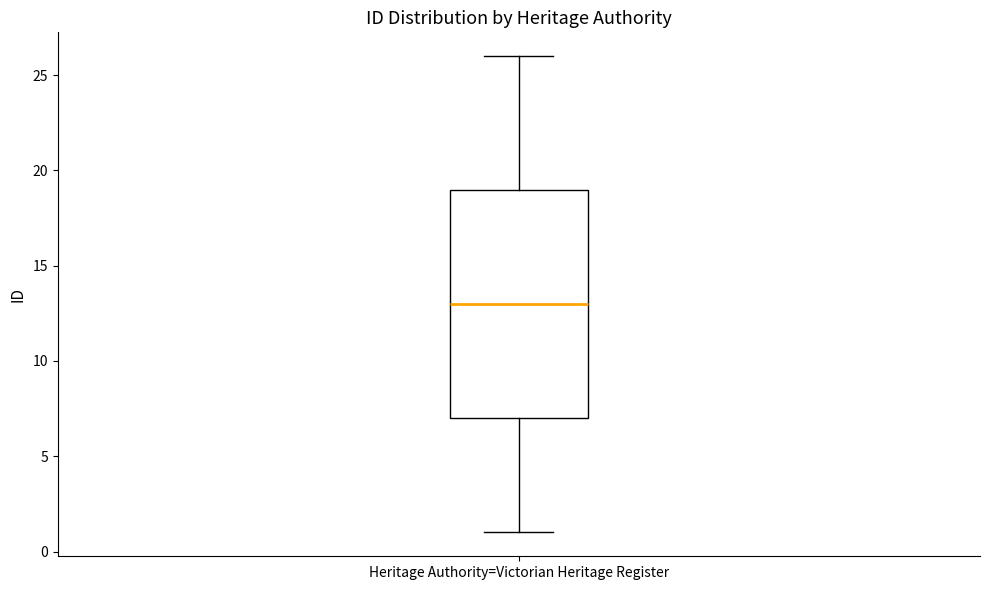

Transcribe this box plot: give where the median line is, the range the box spans, and where the two whiskers end, as read against the y-axis. The values are not printed on the chart, so give them approximately, as read against the axis.

median 13, box 7 to 19, whiskers 1 to 26